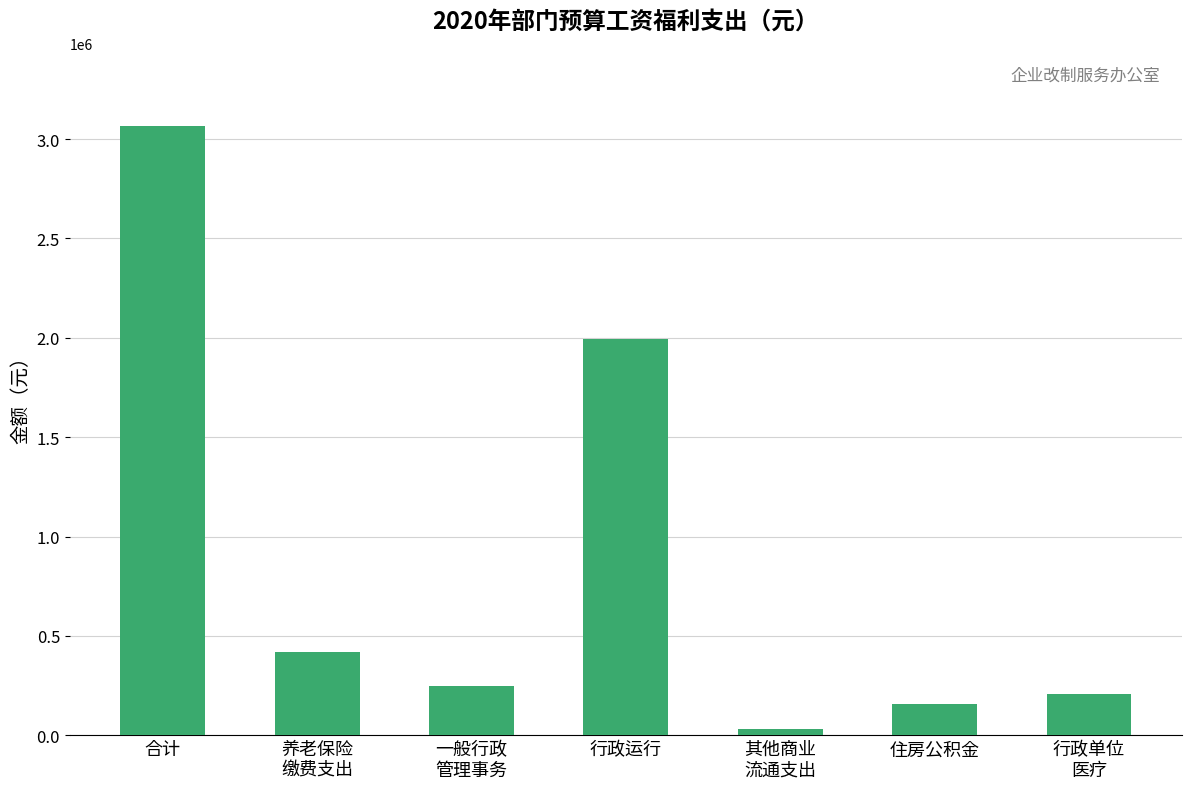

What is the maximum value shown in the chart?

3065099.1